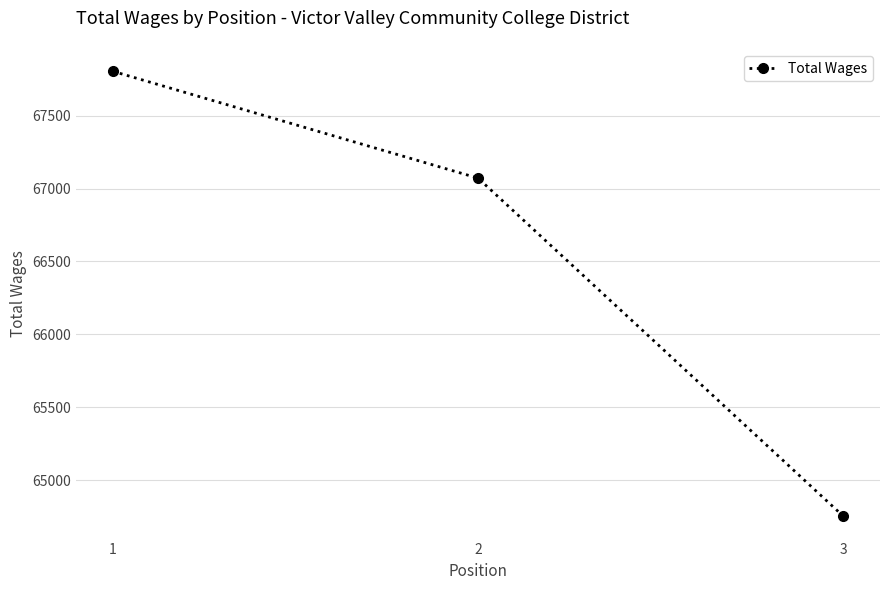

The chart shows a value of 67804 at 1. True or false?

True